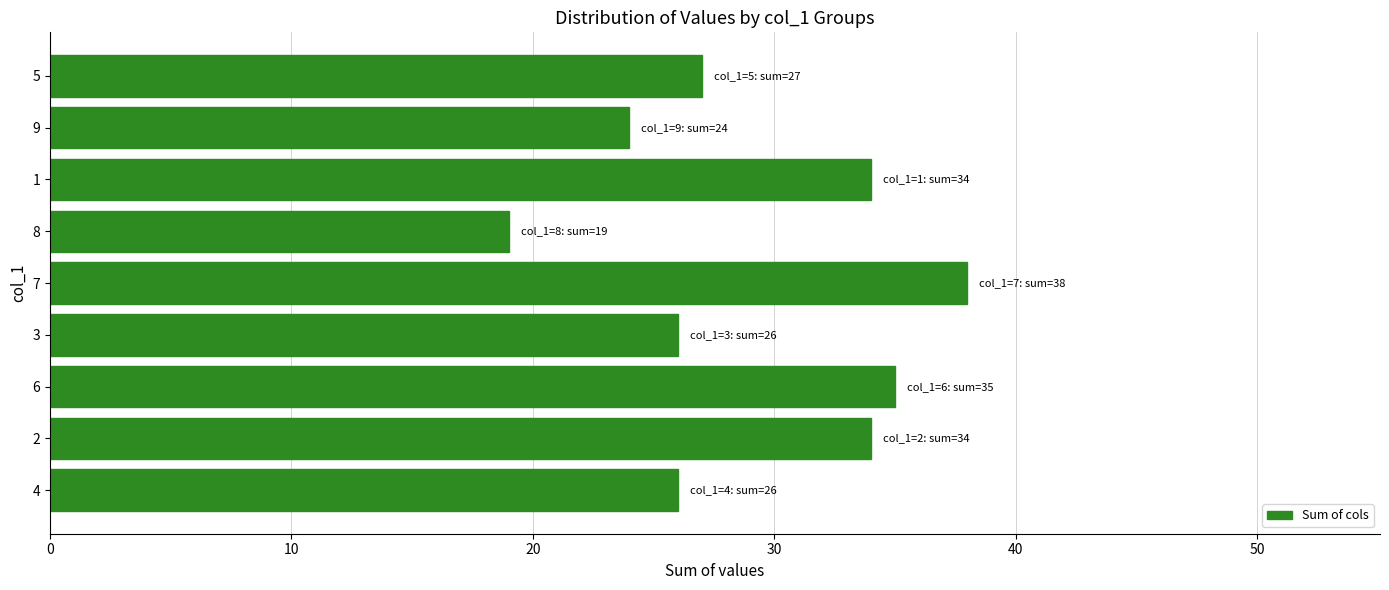

Approximately how many times larger is the value at 7 compared to 9?

1.6